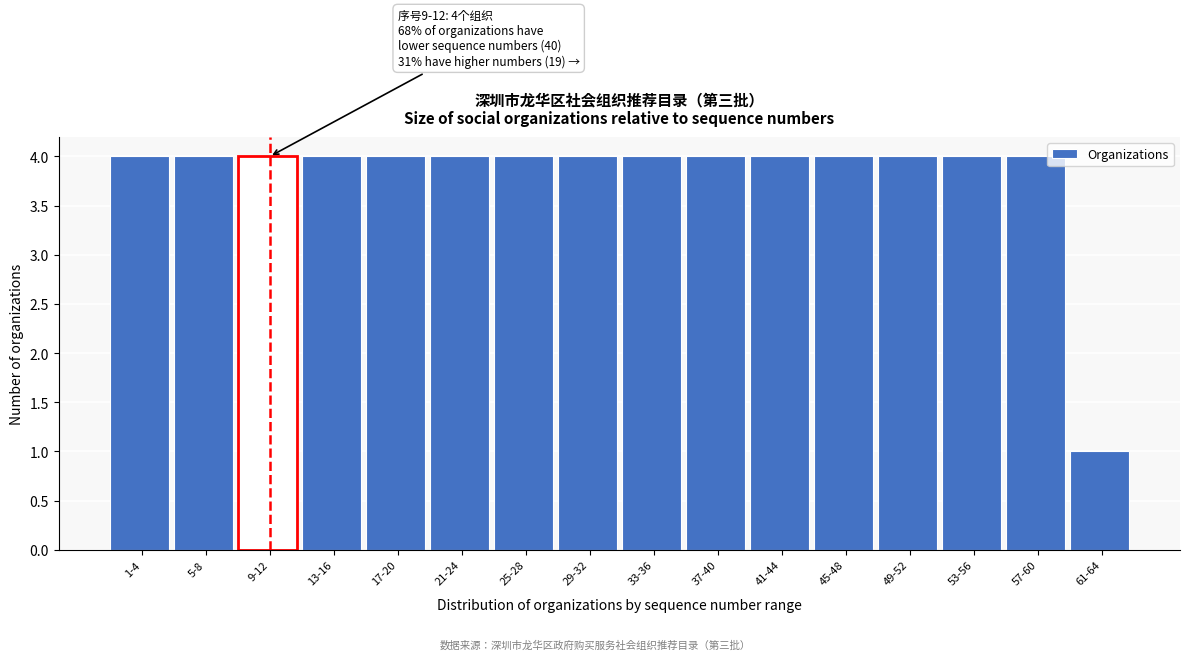

Reading left to right, list all the values displayed in this chart.

4	4	4	4	4	4	4	4	4	4	4	4	4	4	4	1